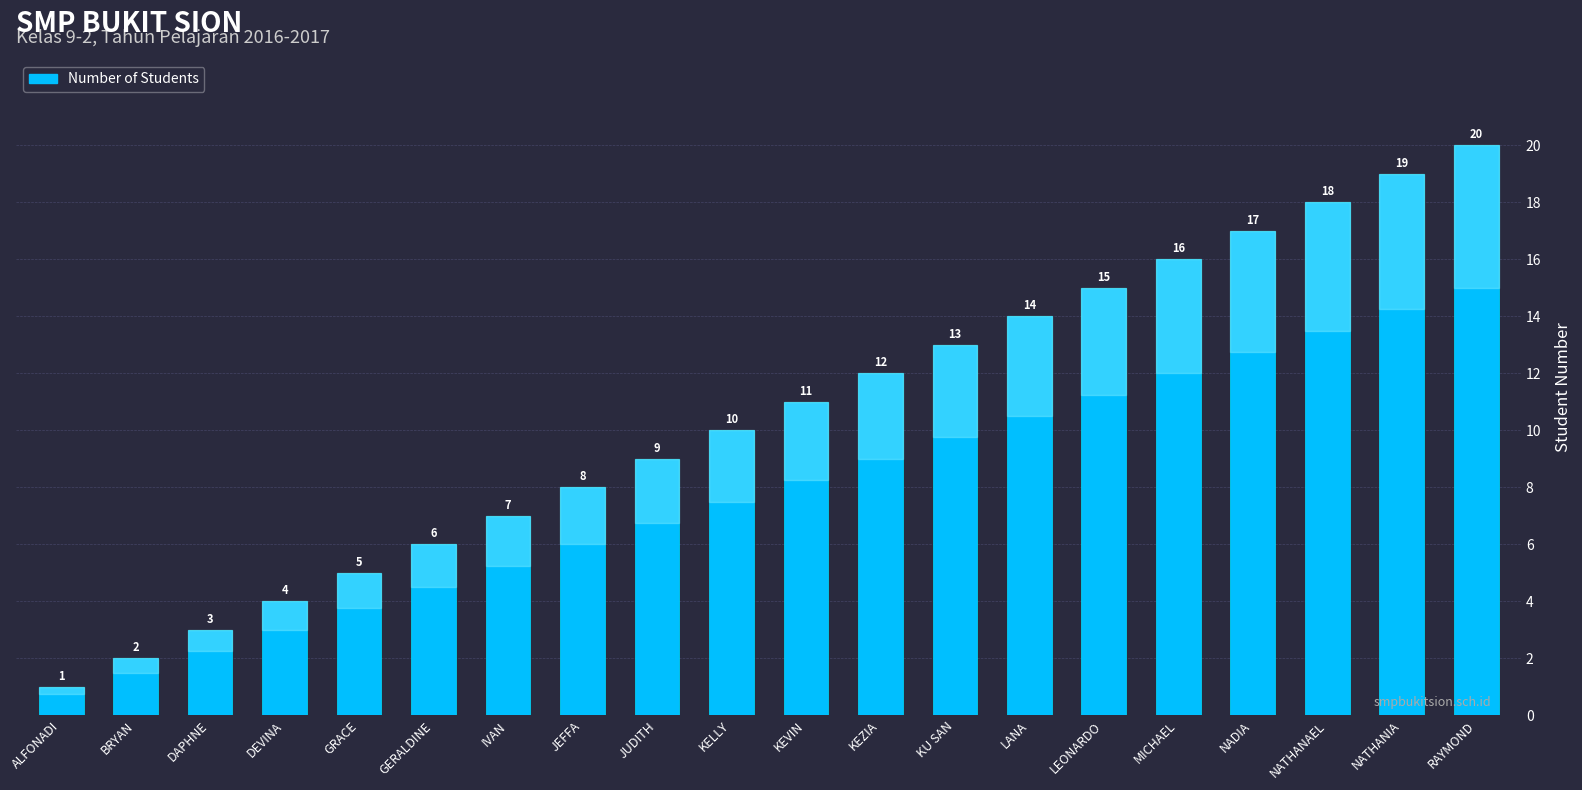

Which label corresponds to the largest value in the chart?

RAYMOND